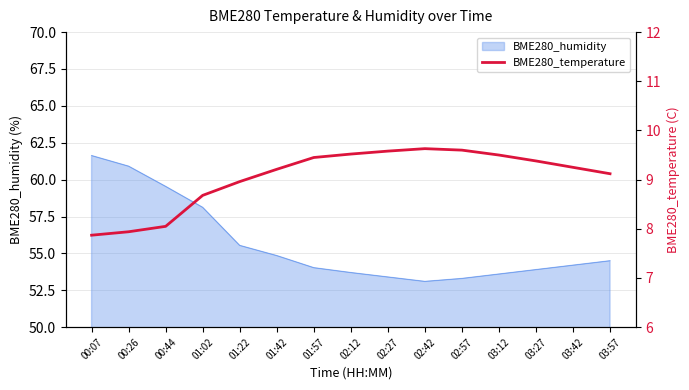

Reading left to right, transcribe all the data shown in this chart.

7.9	7.9	8.1	8.7	9.0	9.2	9.4	9.5	9.6	9.6	9.6	9.5	9.4	9.2	9.1